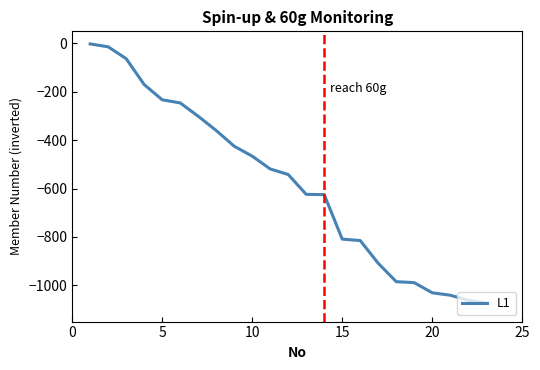

What is the difference between the maximum and minimum values?

1071